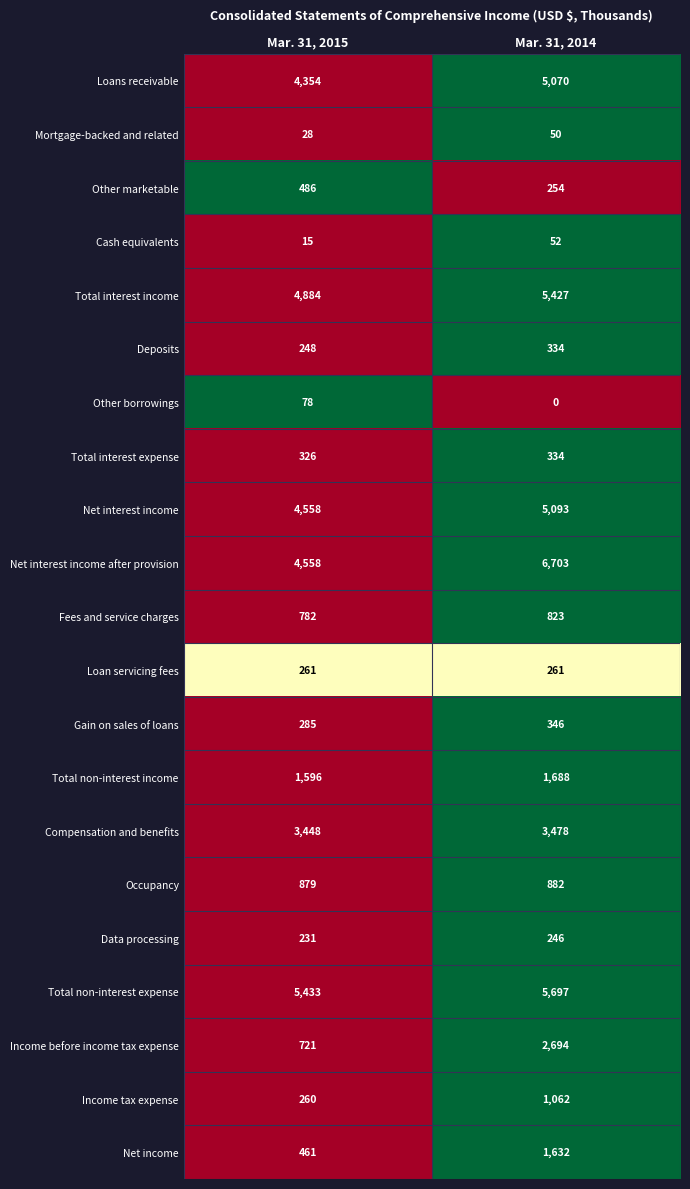

At which category is the sum across all series the highest?

Mar. 31, 2014